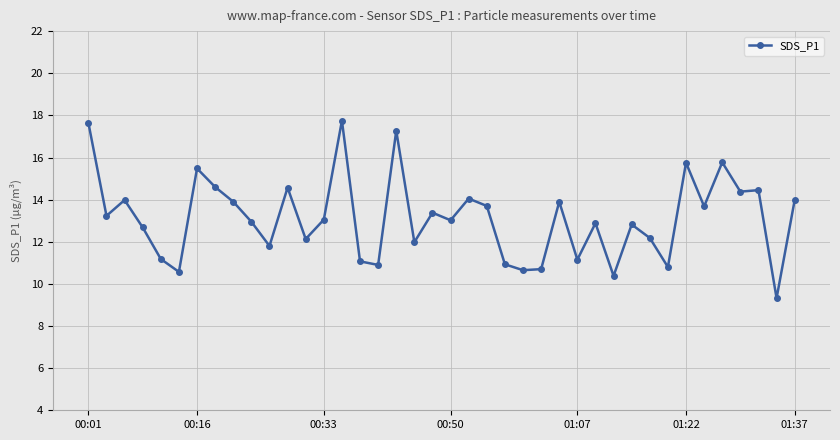

What is the value of the 11th point from the left?

11.8